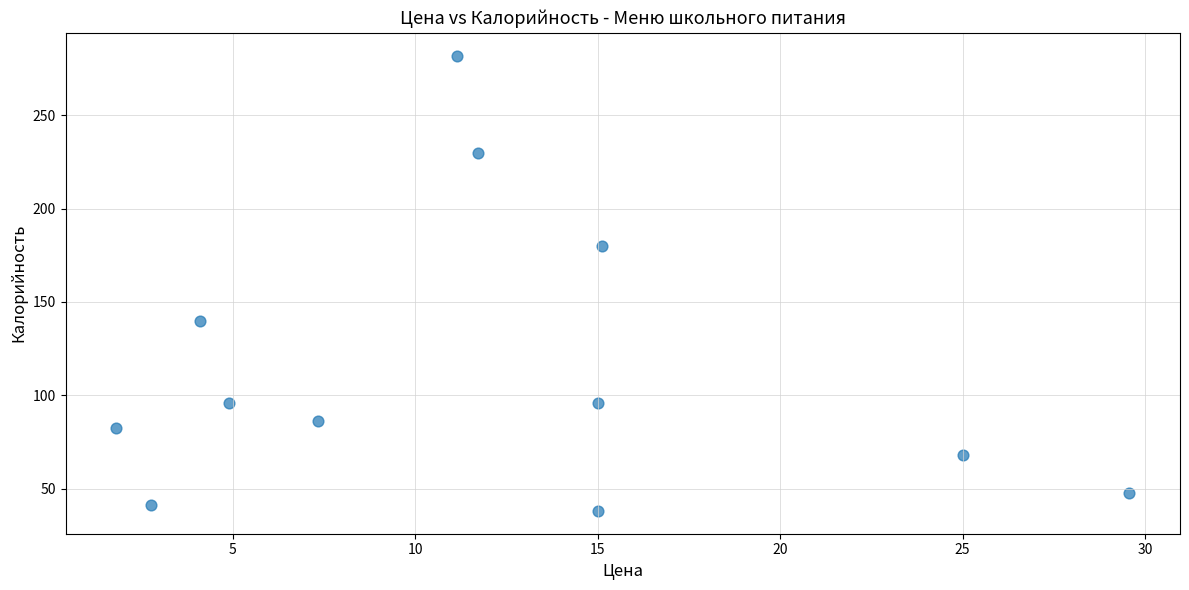

What is the range of Y values (max minus min)?

244.0